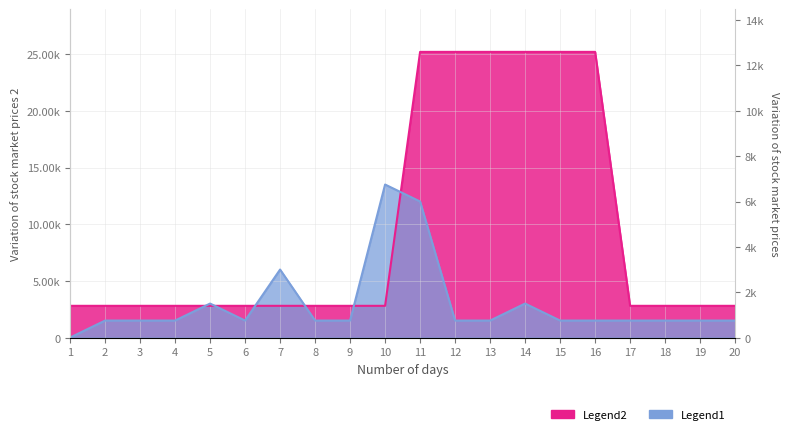

What are all the series names shown in the legend?

Legend1, Legend2